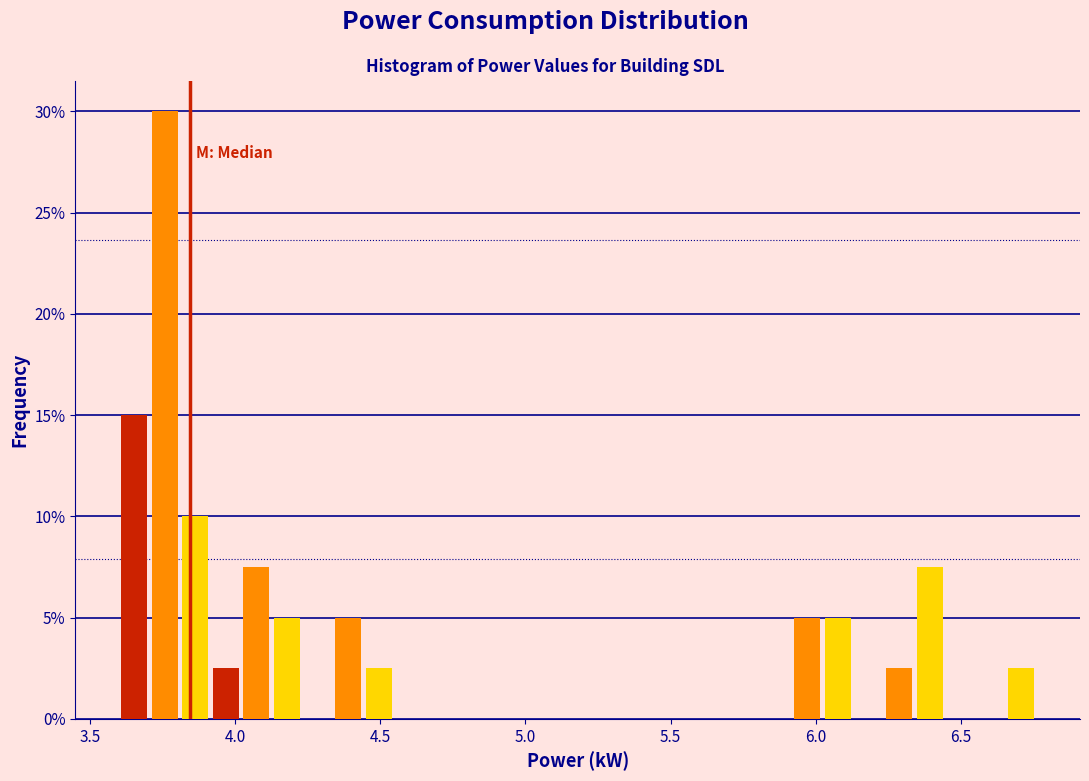

Around what value on the x-axis is the tallest bar? Give the approximate position of its centre, as read against the axis.

3.75